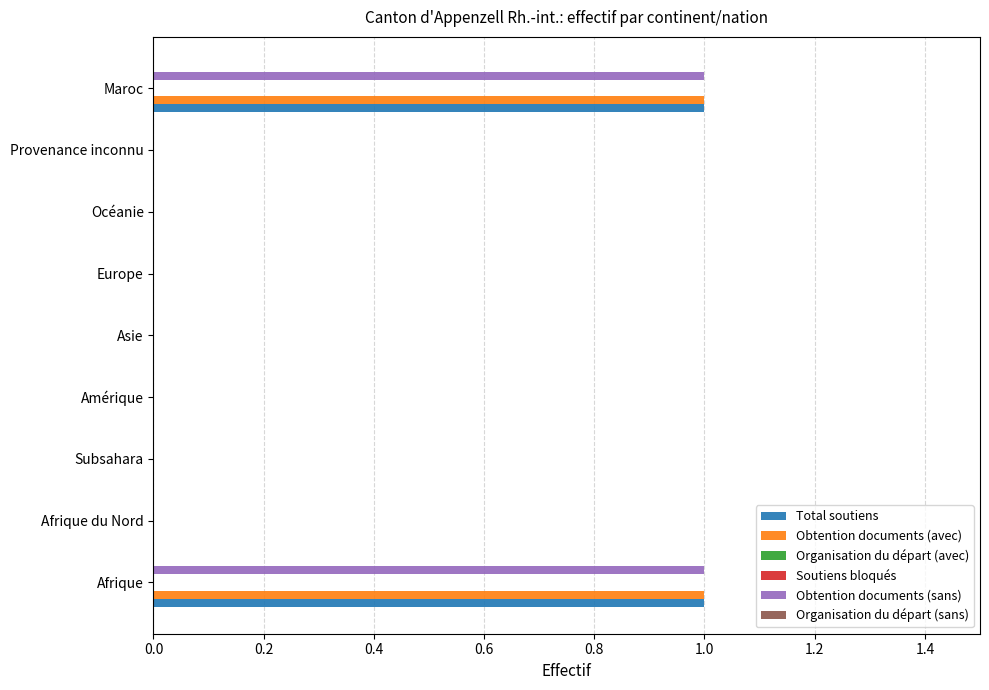

What are all the series names shown in the legend?

Total soutiens, Obtention documents (avec), Organisation du départ (avec), Soutiens bloqués, Obtention documents (sans), Organisation du départ (sans)